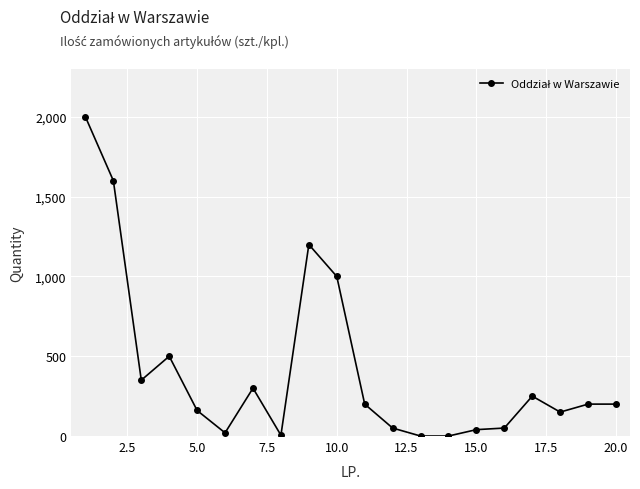

What is the value of the 5th point from the left?

160